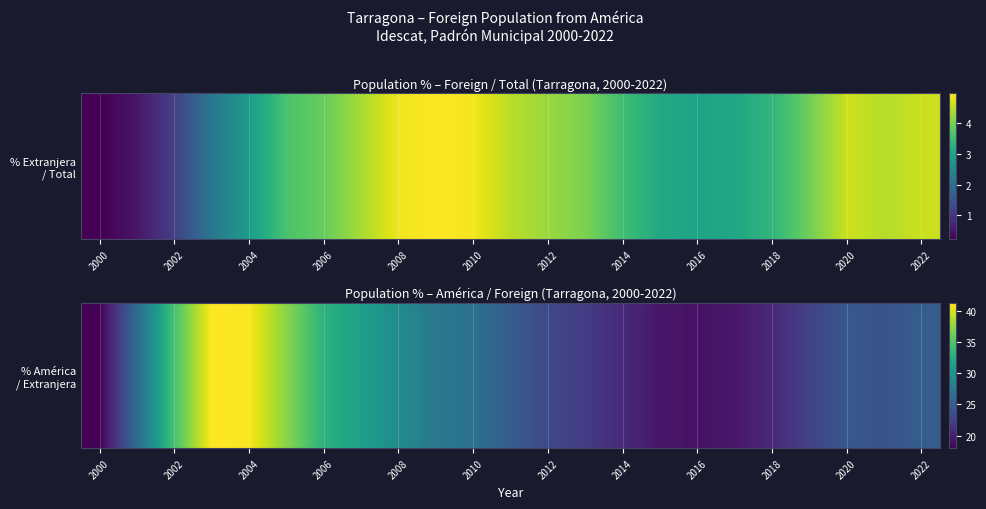

The chart shows a value of 44.7 at 2002. True or false?

False